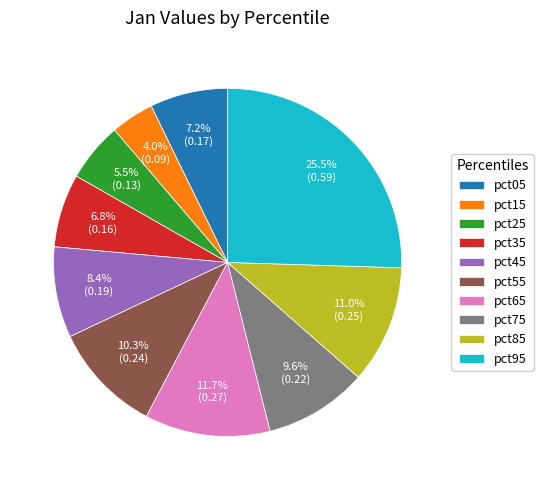

Which category has the smallest portion of the pie?

pct15